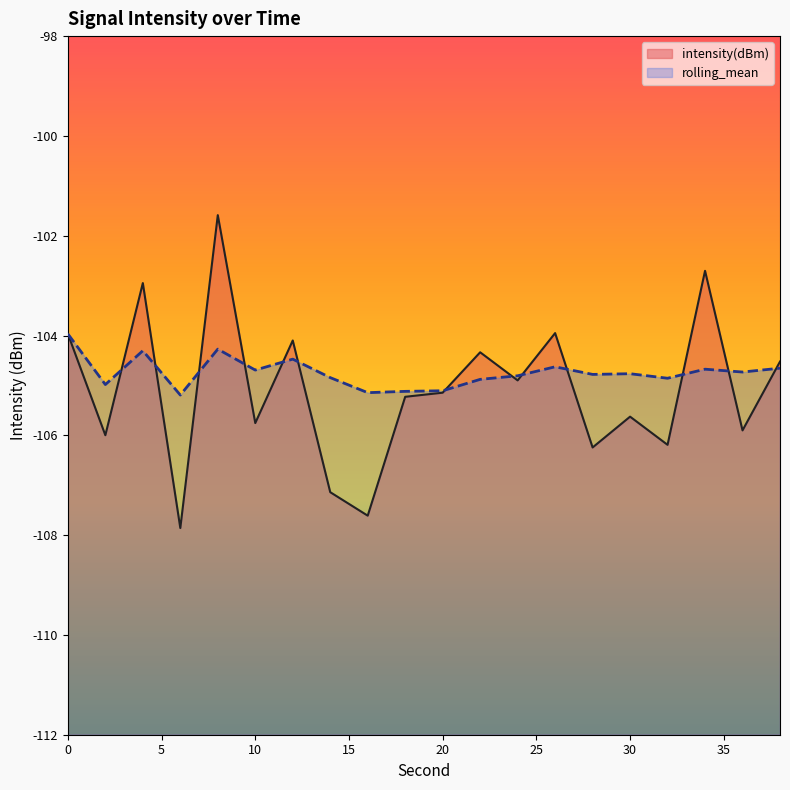

What is the difference between the intensity(dBm) values at 38 and 20?

0.6